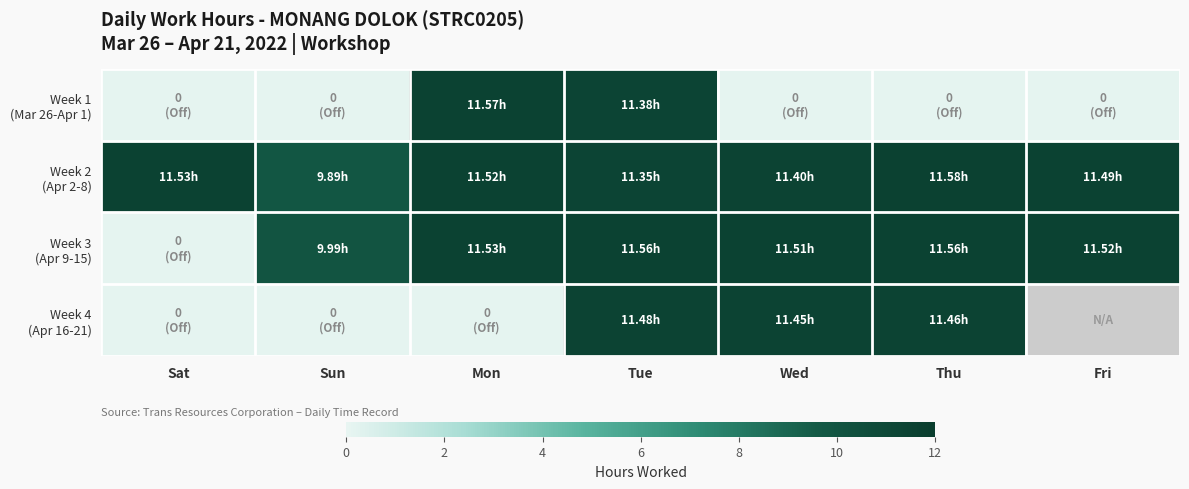

How many data points does each series have?

7